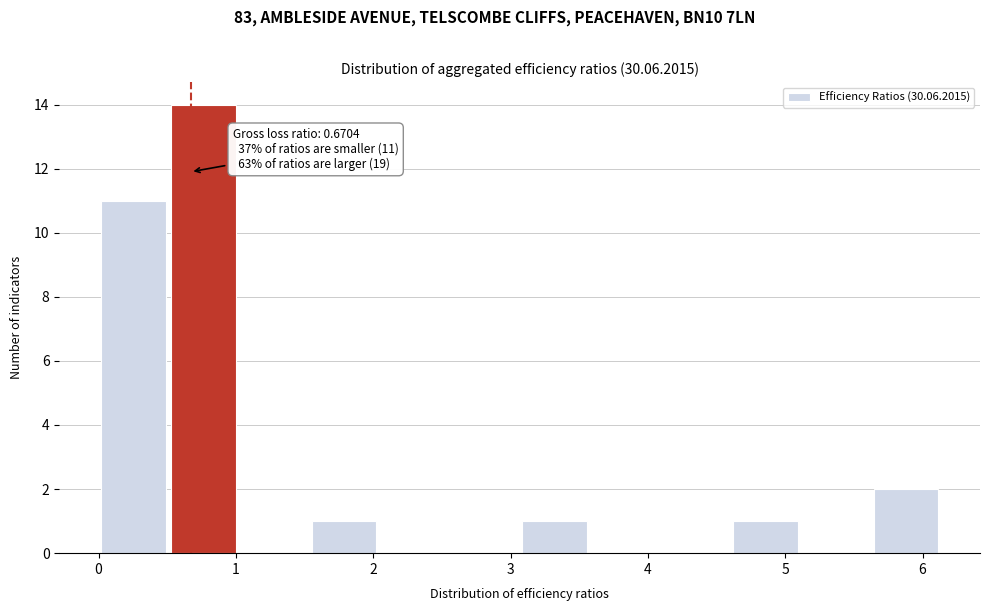

Over which range of the x-axis is the bar tallest?

0.5 to 1.0